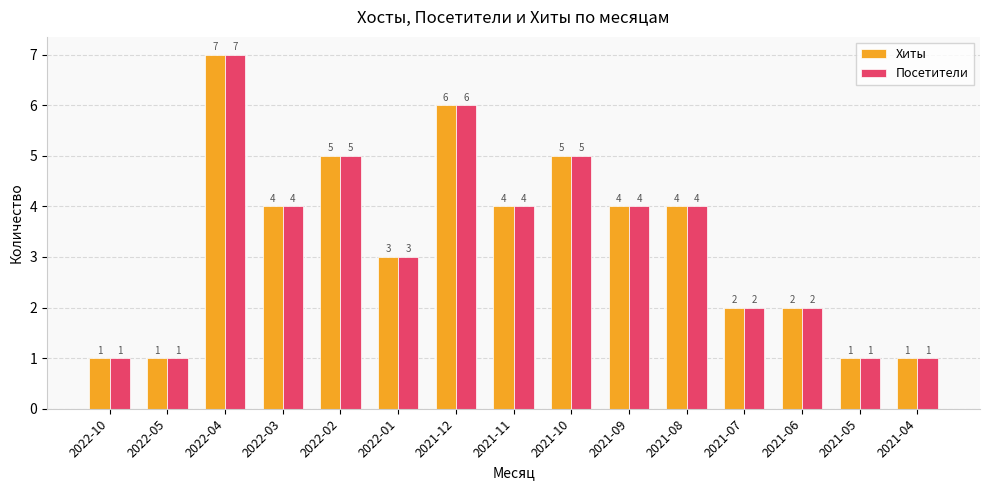

What is the sum of the Посетители values at 2021-10 and 2021-07?

7